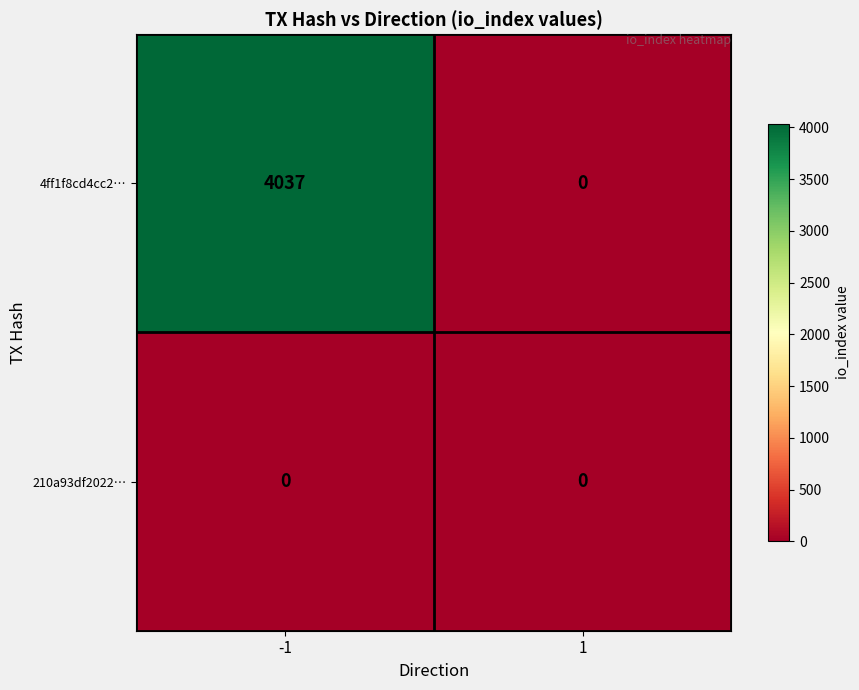

How many distinct data groups are displayed?

2